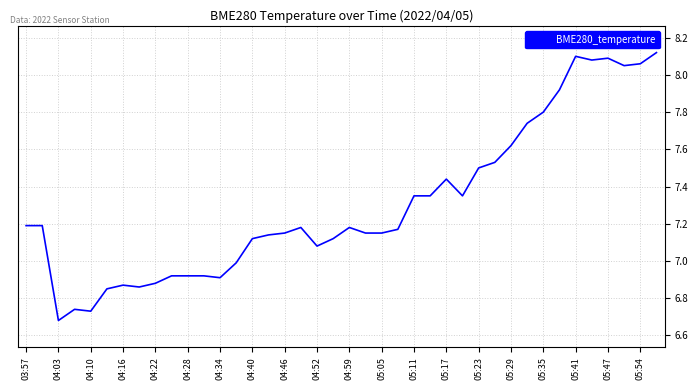

What is the difference between the maximum and minimum values?

1.4